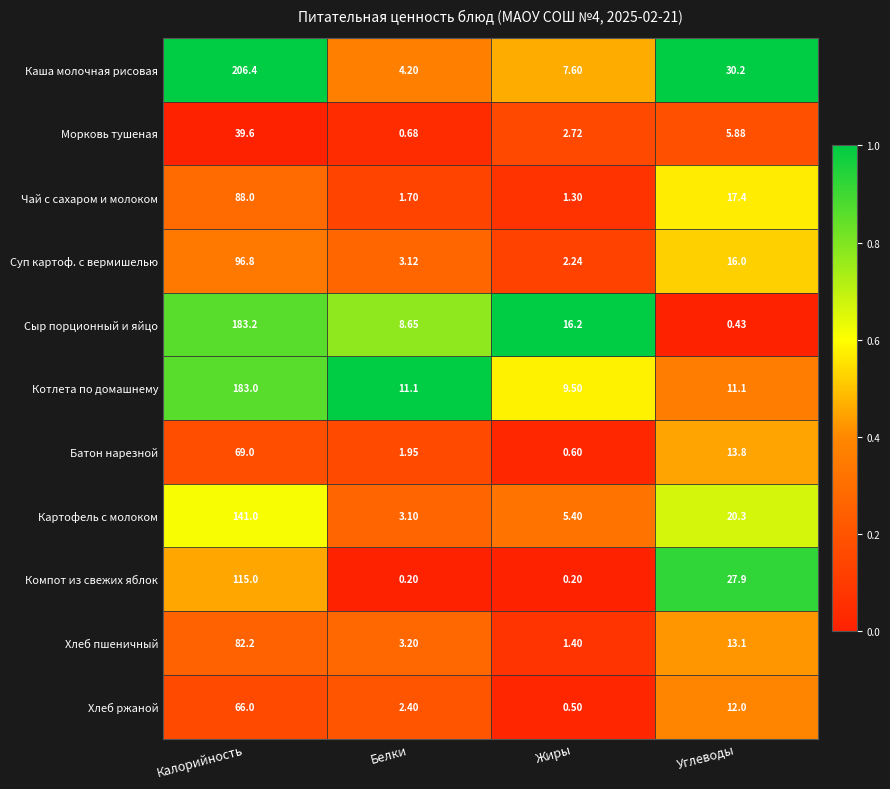

Where is Хлеб пшеничный nearest to the value 41?

Углеводы